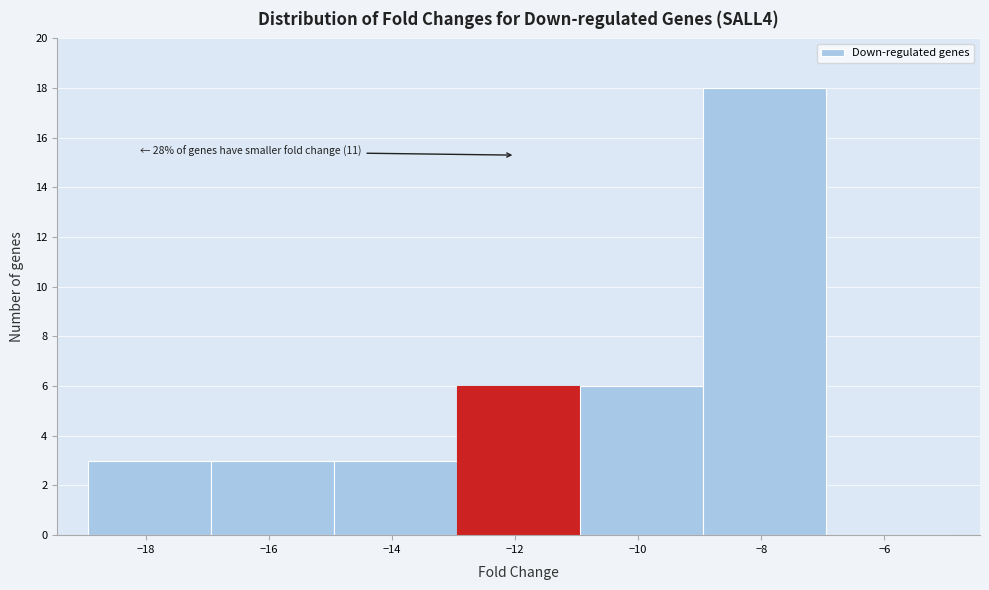

Which range on the x-axis has the tallest bar?

-9 to -7